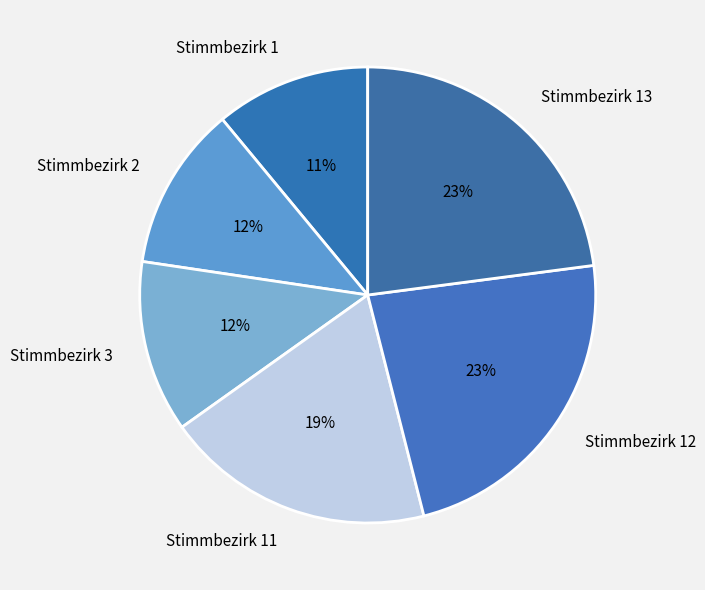

To the nearest percent, what is the difference between the largest and smallest slice percentages?

12%